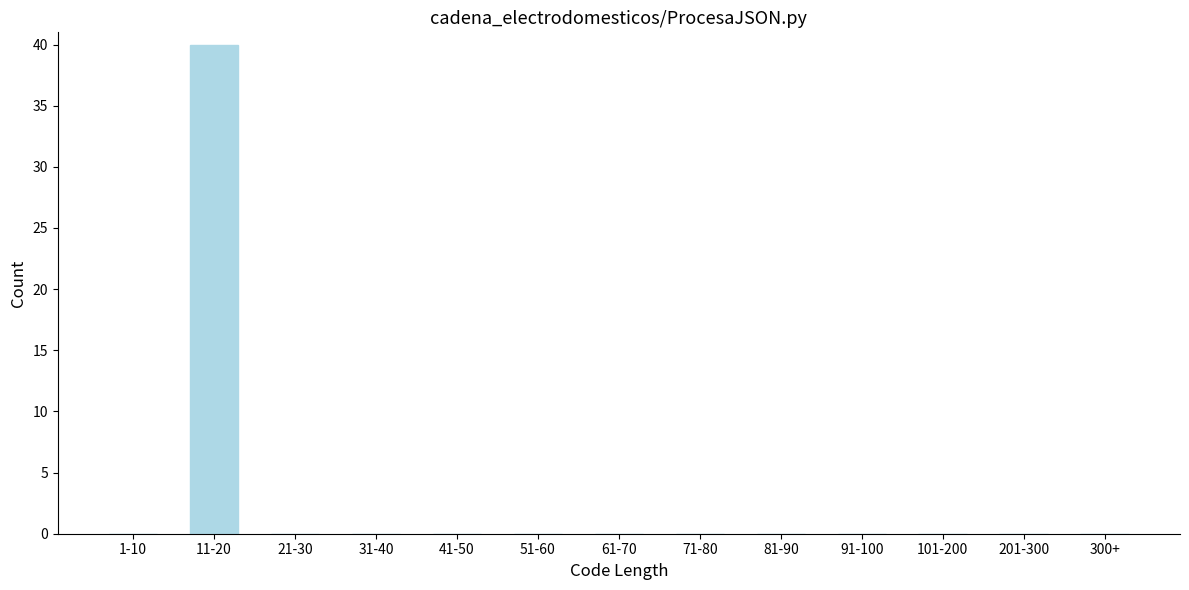

Reading right to left, what are all the values shown in this chart?

300+=0	201-300=0	101-200=0	91-100=0	81-90=0	71-80=0	61-70=0	51-60=0	41-50=0	31-40=0	21-30=0	11-20=40	1-10=0